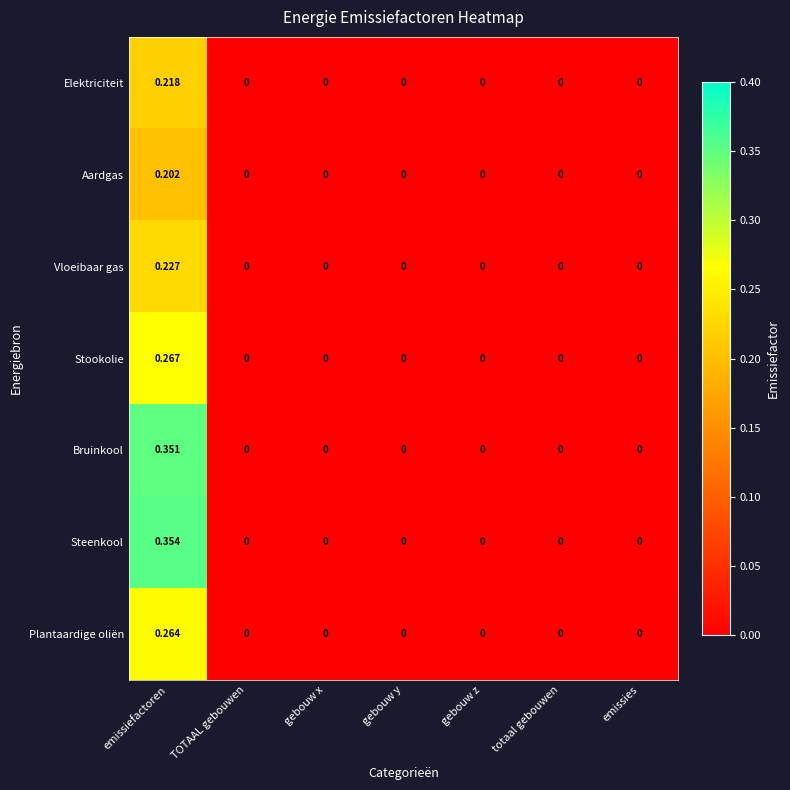

At emissiefactoren, list the series in order from largest to smallest.

Steenkool, Bruinkool, Stookolie, Plantaardige oliën, Vloeibaar gas, Elektriciteit, Aardgas